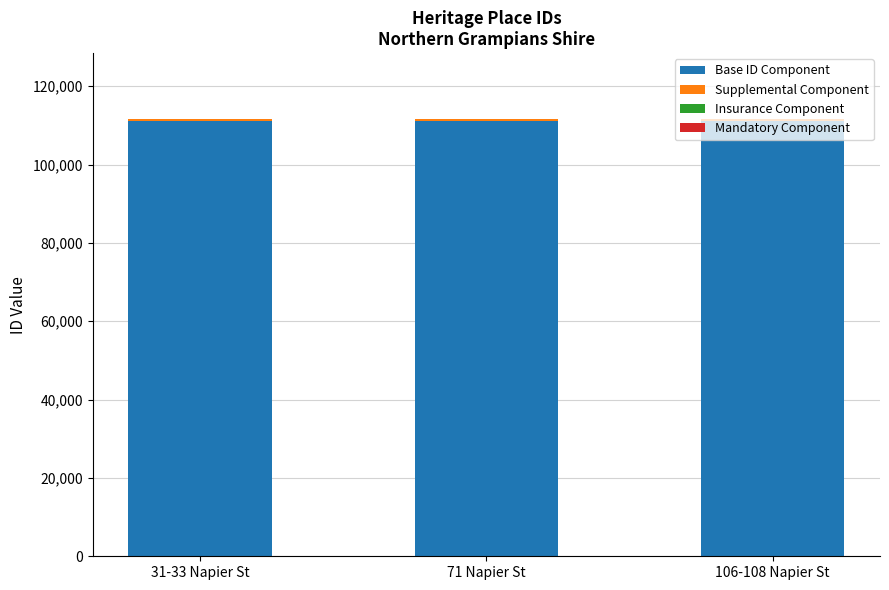

The value of Base ID Component at 71 Napier St is 35459. True or false?

False